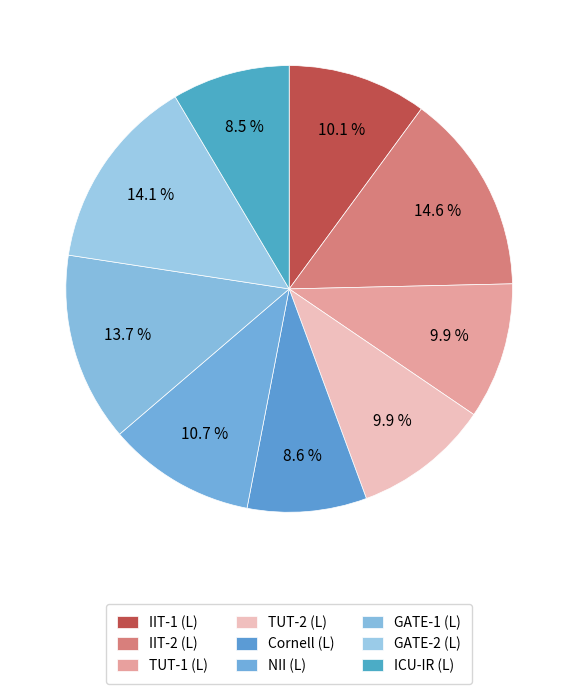

To the nearest percent, what percentage of the pie is GATE-1 (L)?

14%